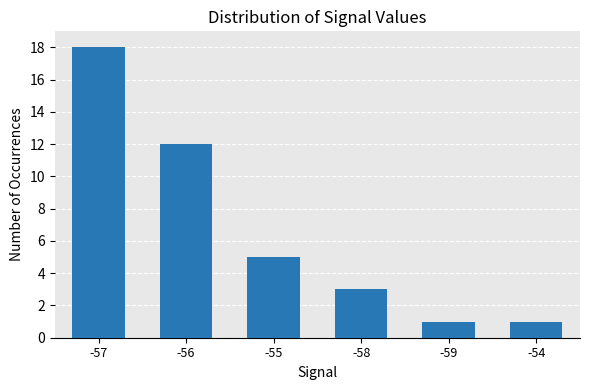

What is the difference between the values at -59 and -56?

11